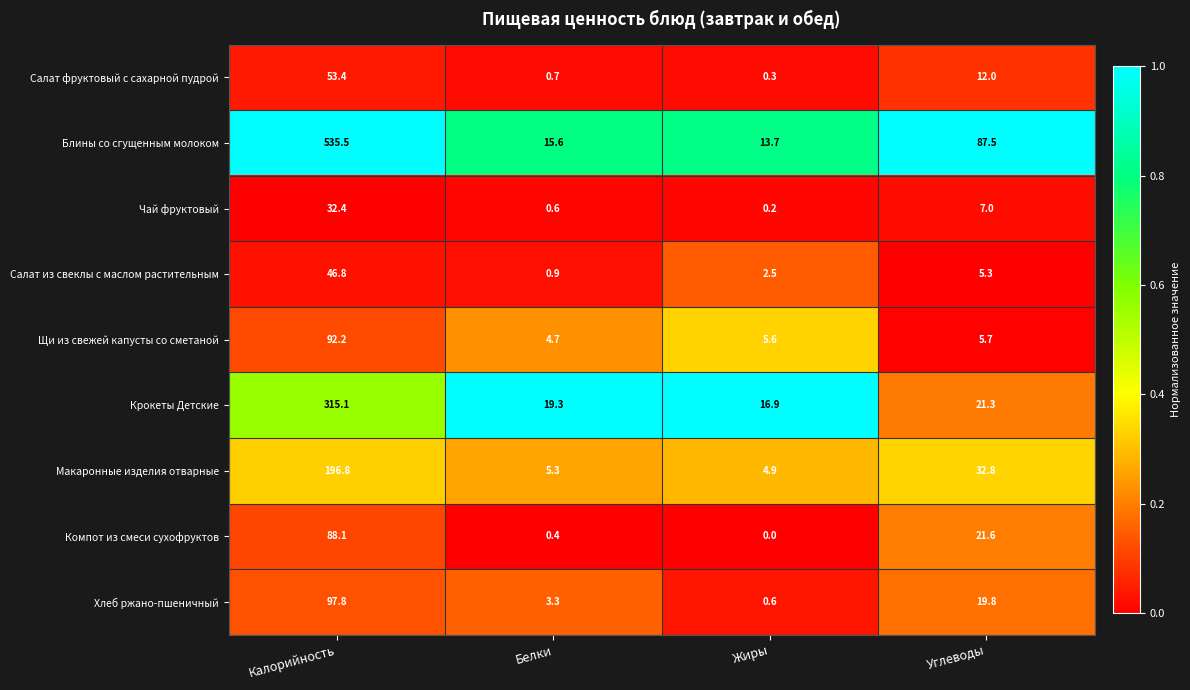

Read the Блины со сгущенным молоком value at Углеводы.

87.5